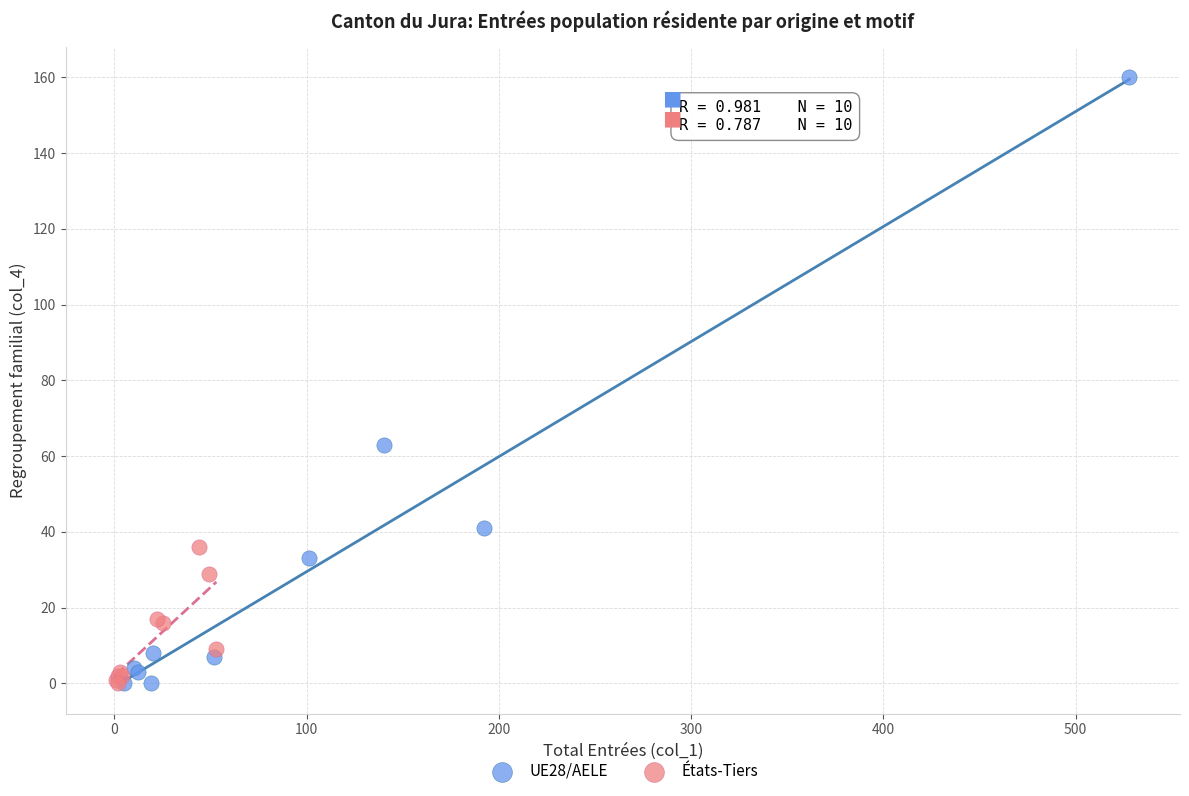

Which series reaches the maximum Y coordinate?

UE28/AELE